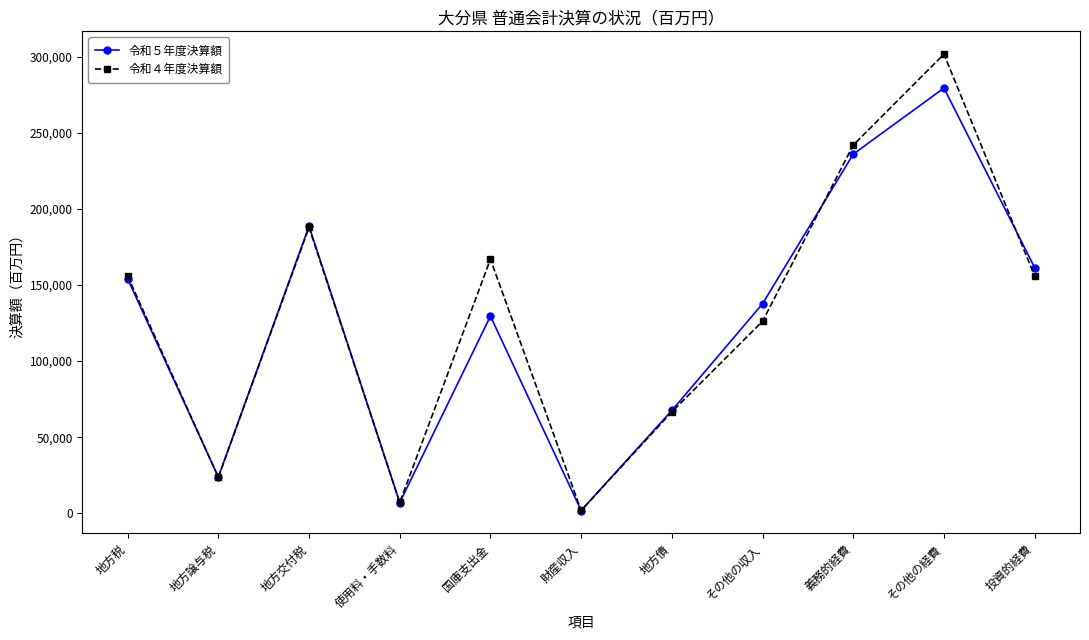

What is the difference between the 令和４年度決算額 values at 地方譲与税 and 地方債?

42904